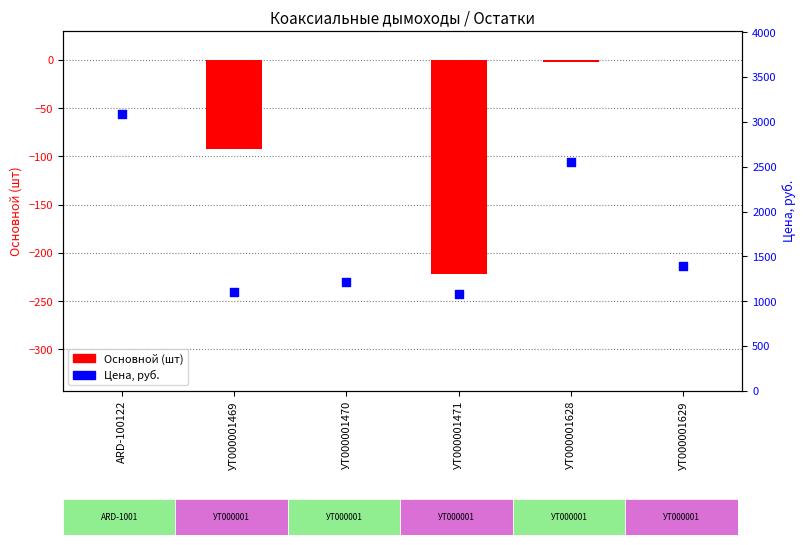

At which category is the sum across all series the highest?

ARD-100122